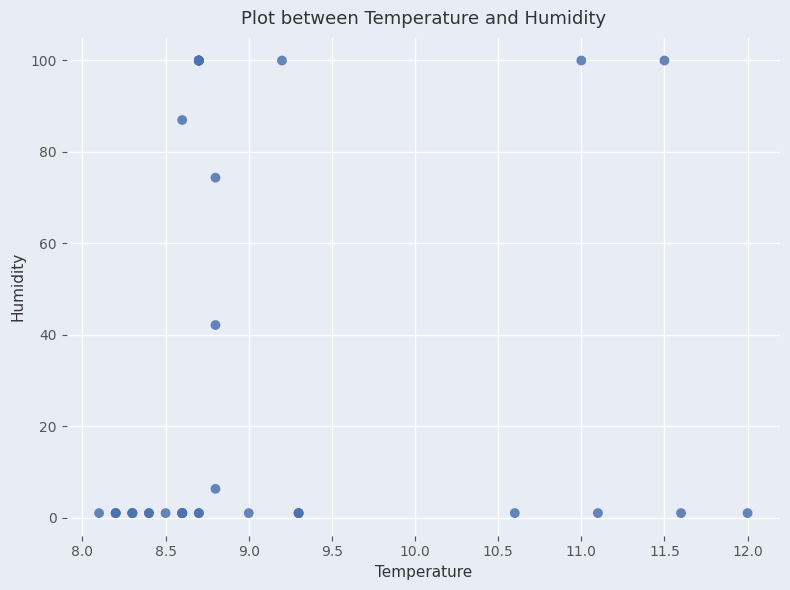

What Y value in the scatter plot is closest to 50?

42.1